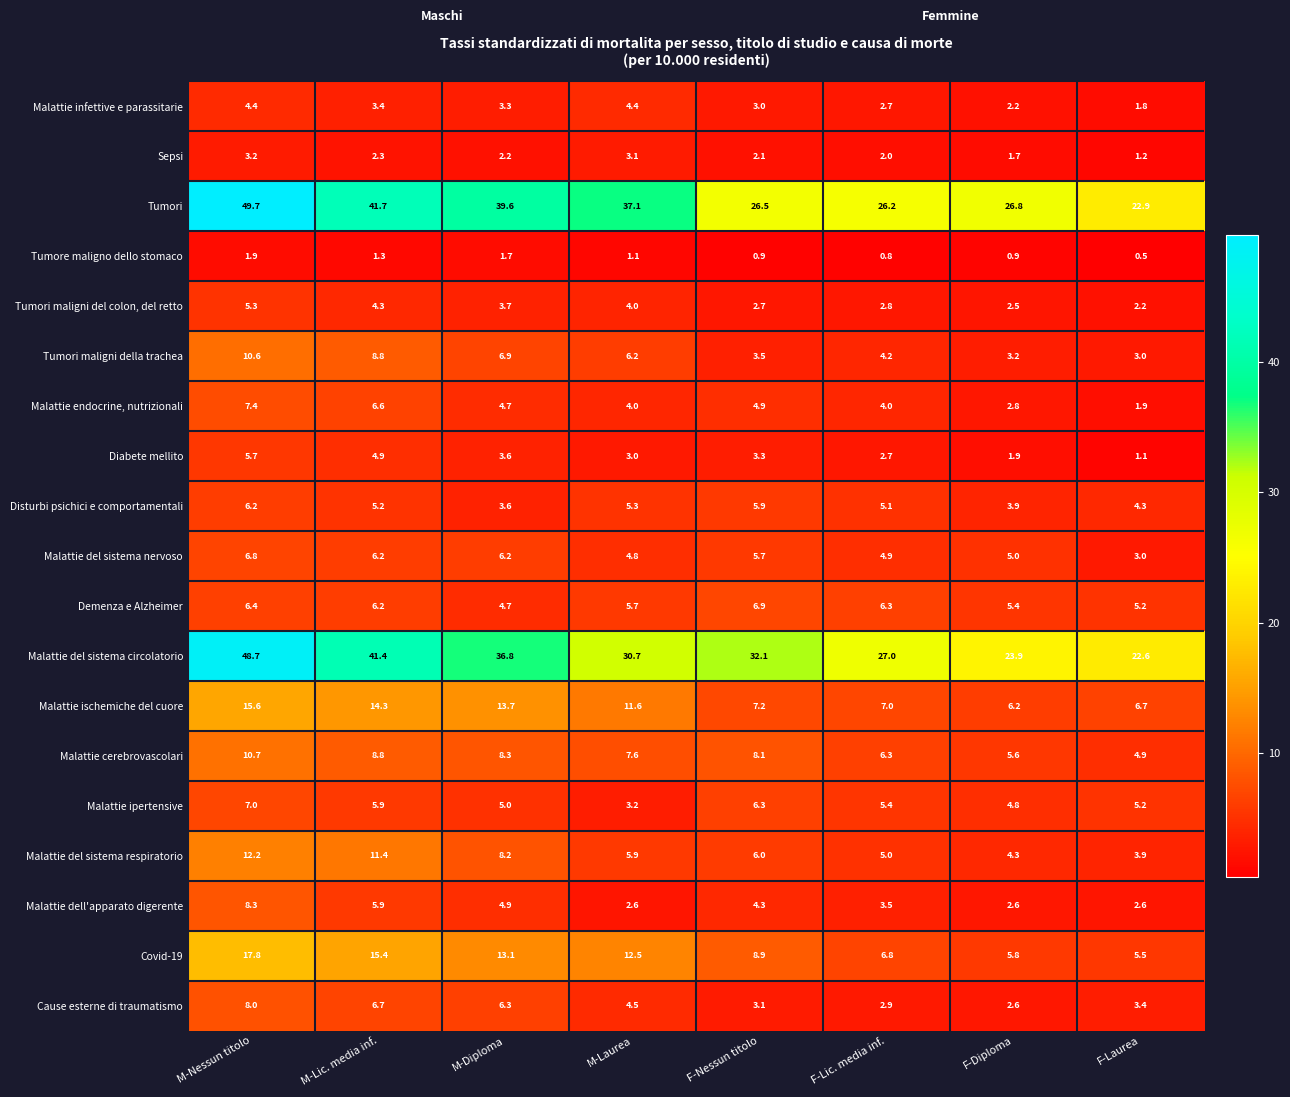

At how many categories does at least one series exceed 47?

1